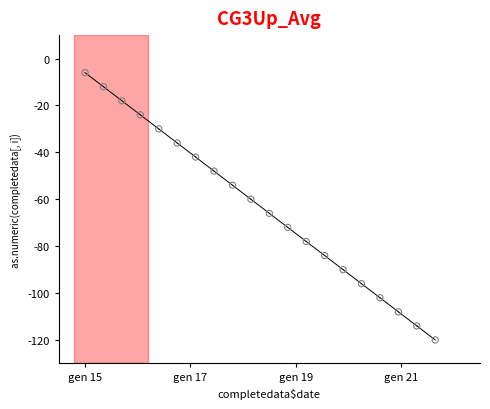

What is the range of Y values (max minus min)?

114